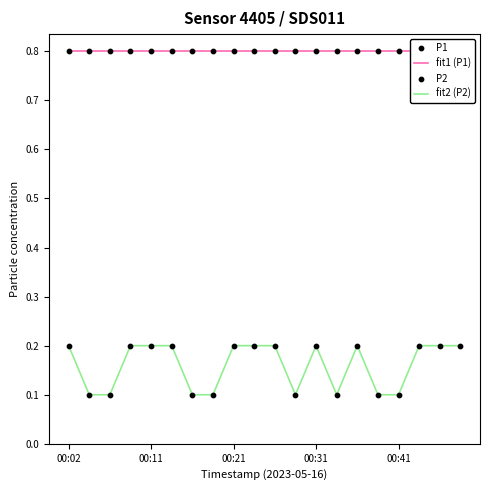

True or false: fit2 (P2) has a value of 0.1 at 00:21.

False